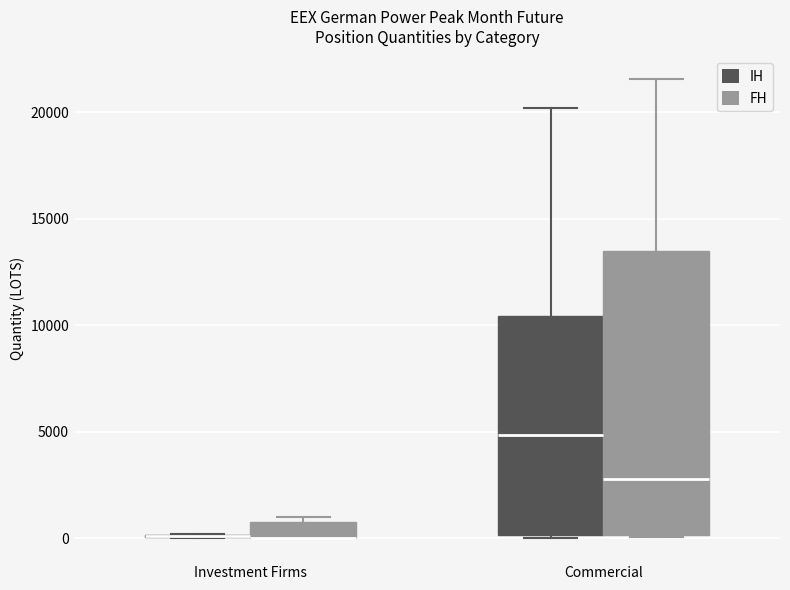

Where is the upper edge of the box for Investment Firms (FH) on the y-axis? The values are not printed on the chart, so give them approximately, as read against the axis.

500